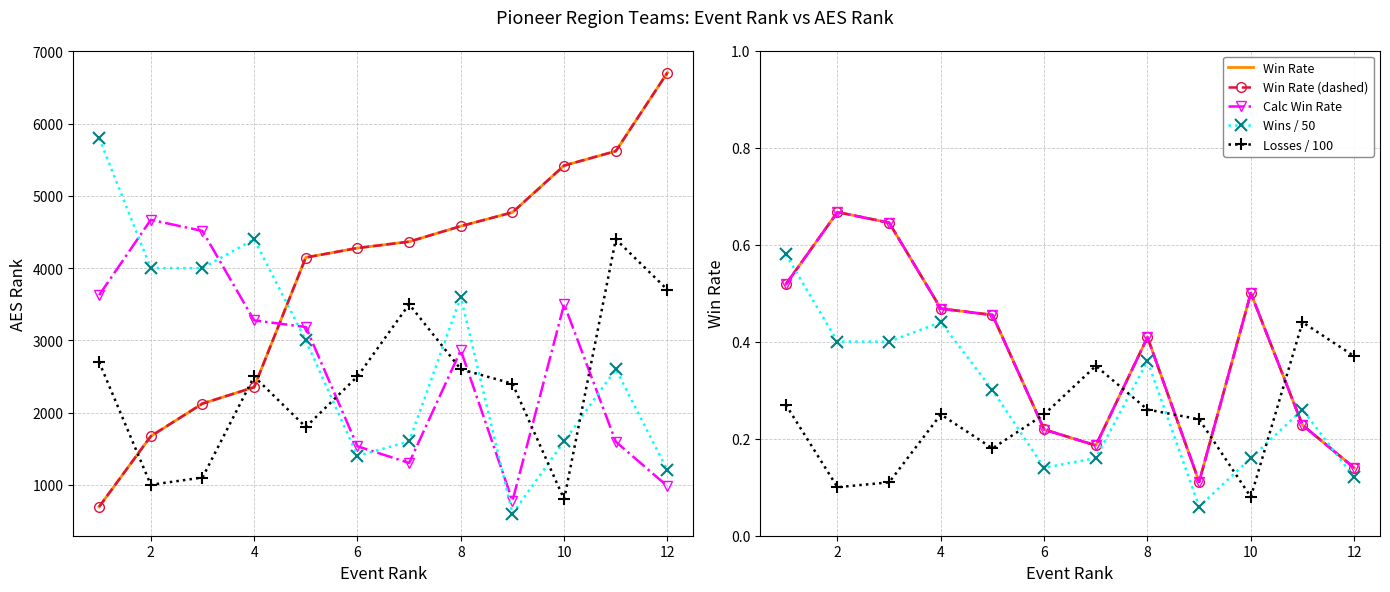

What is the sum of all Win Rate values?

4.5